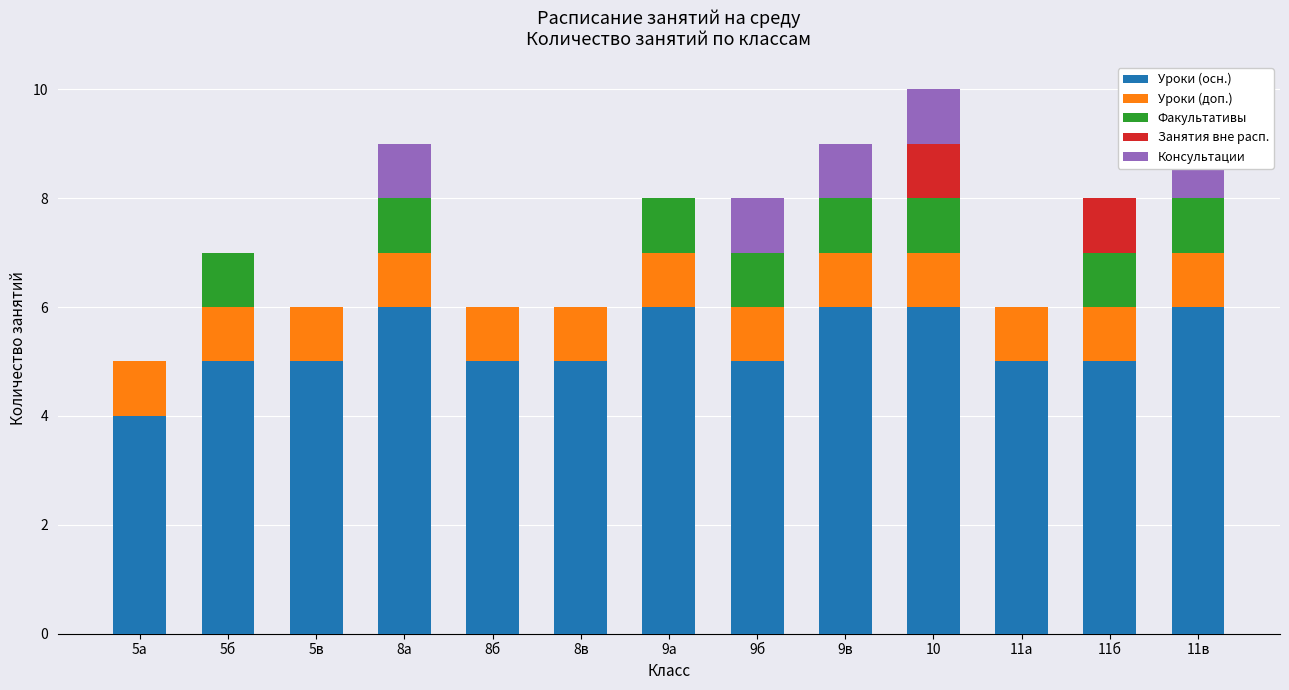

How many series are shown in this chart?

5